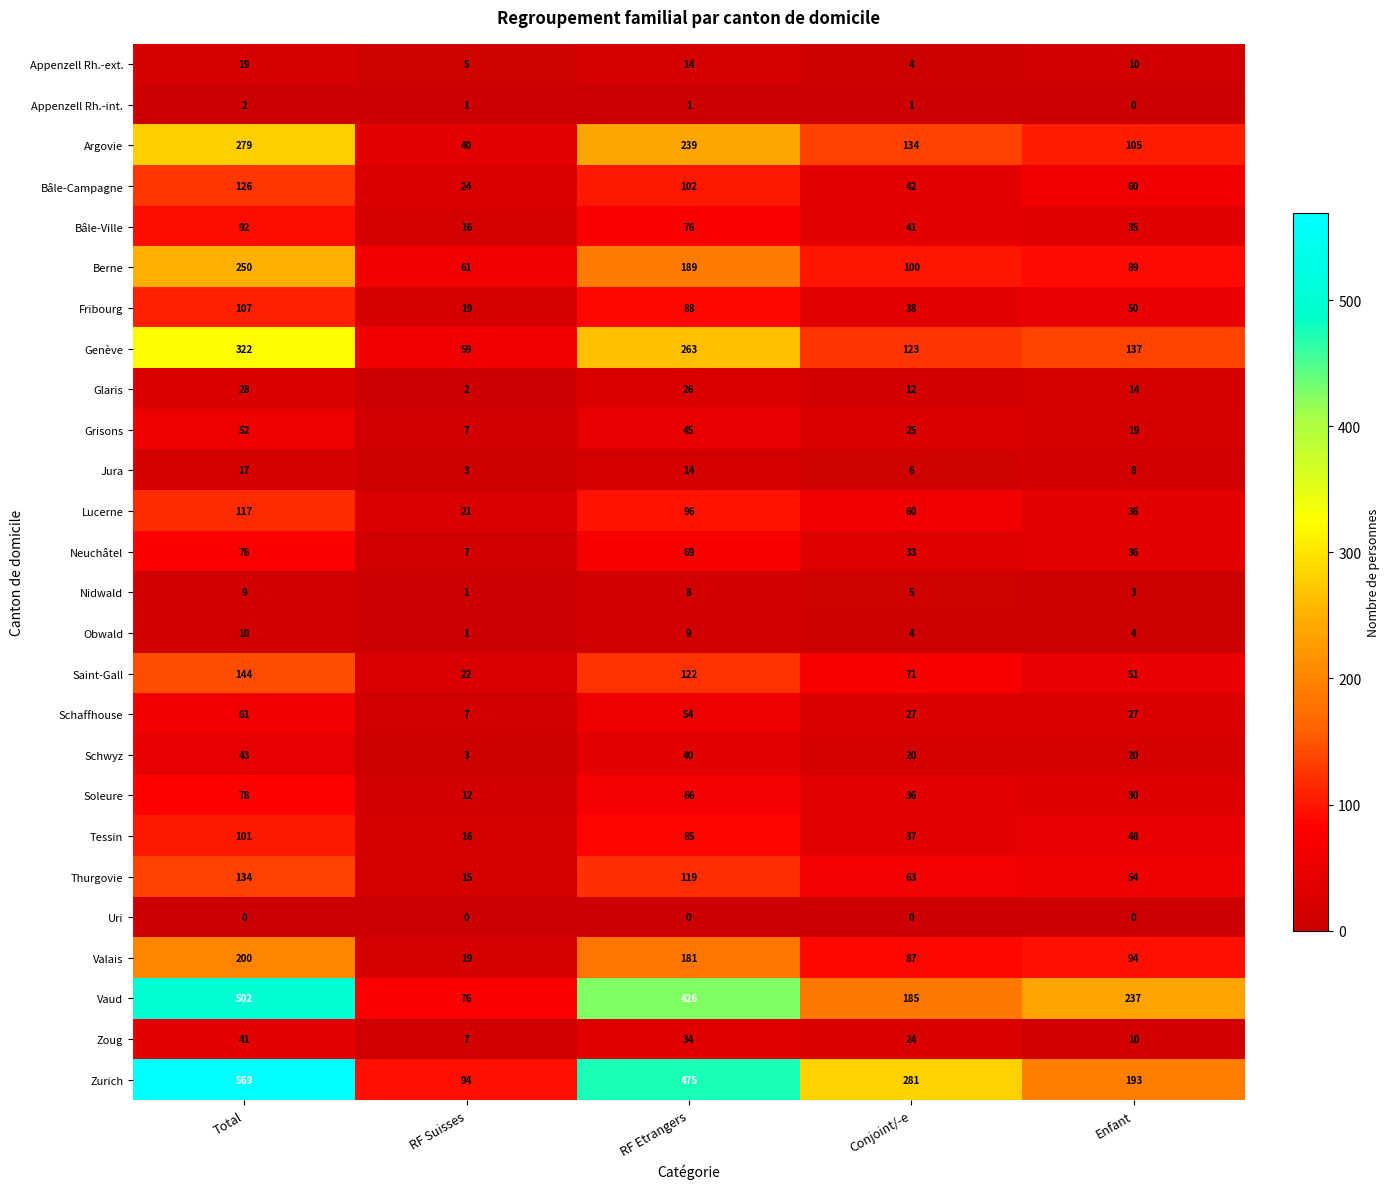

What is the sum of the Bâle-Ville values at Conjoint/-e and RF Etrangers?

117